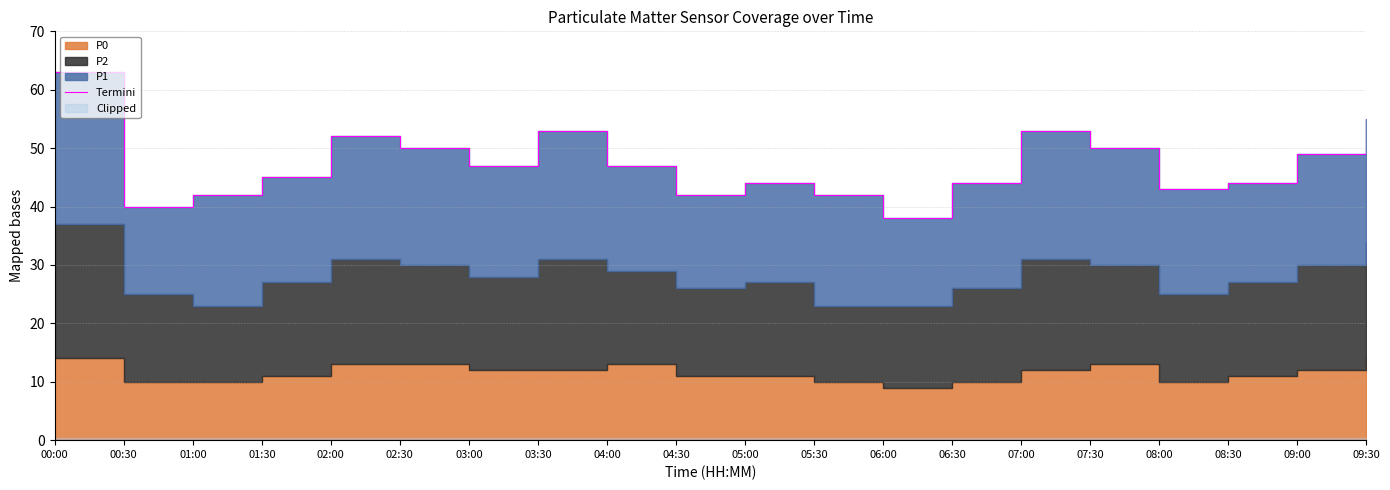

How many values exceed 47?

8